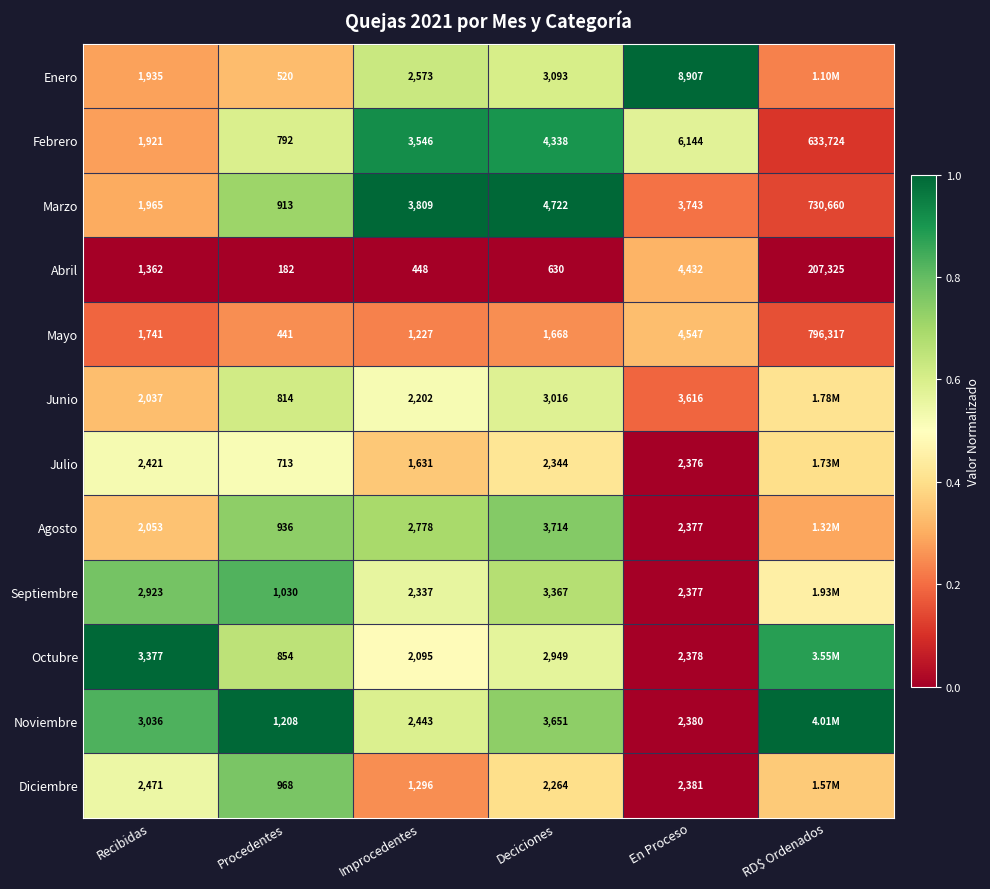

Which has a higher value, Recibidas or En Proceso?

En Proceso